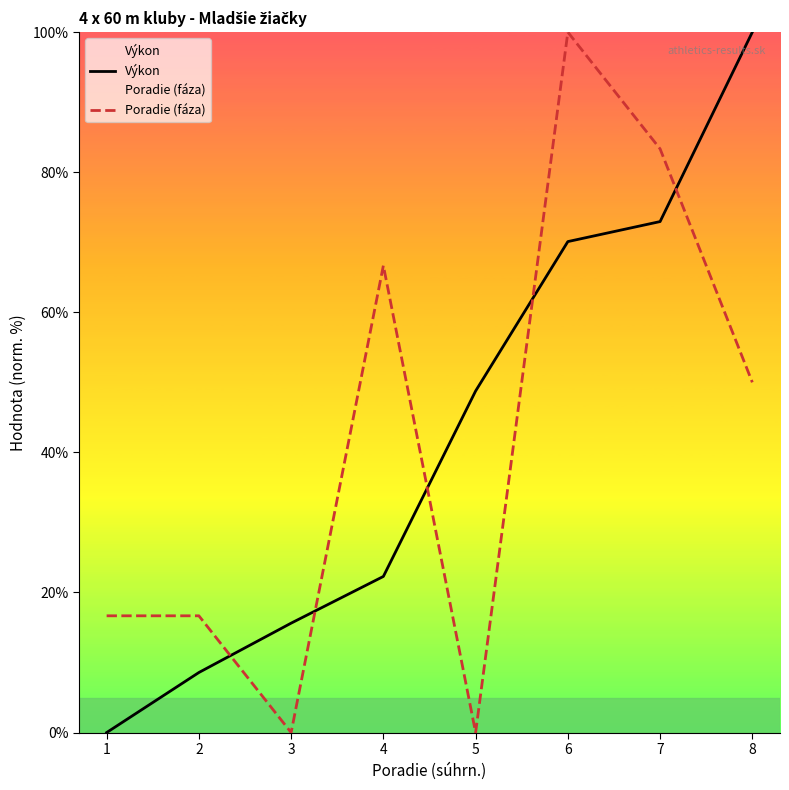

Reading right to left, transcribe all the data shown in this chart.

Výkon: 100.0	73.0	70.1	48.8	22.3	15.6	8.6	0.0
Poradie (fáza): 50.0	83.3	100.0	0.0	66.7	0.0	16.7	16.7